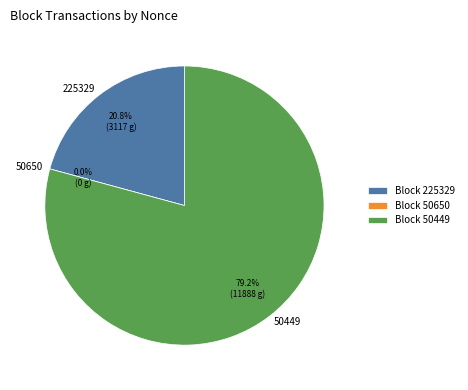

How many slices are in this pie chart?

3